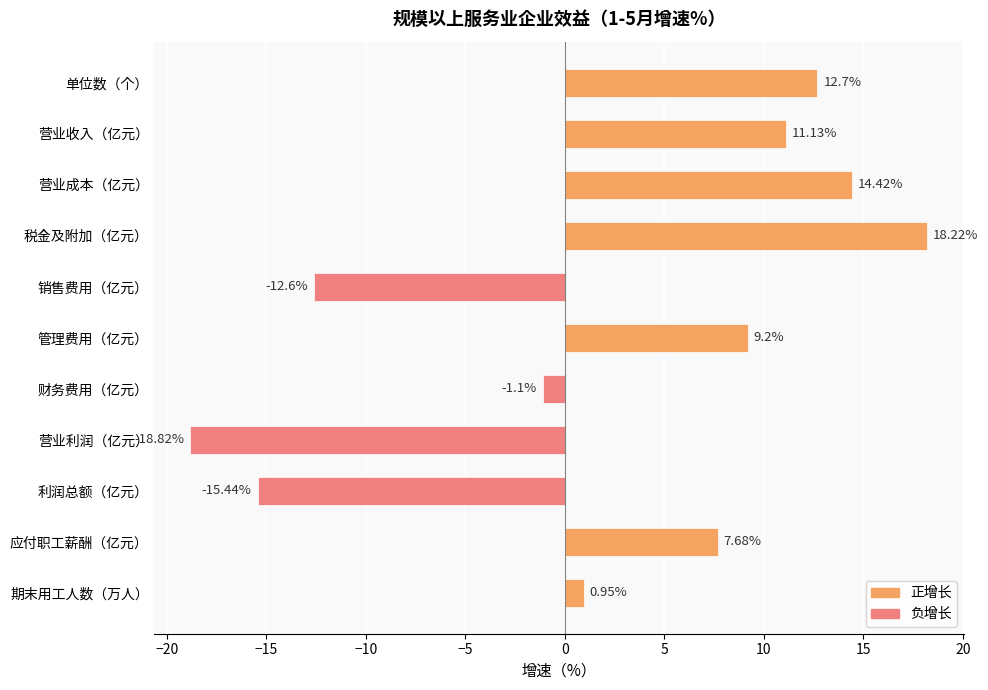

Which label corresponds to the largest value in the chart?

税金及附加（亿元）